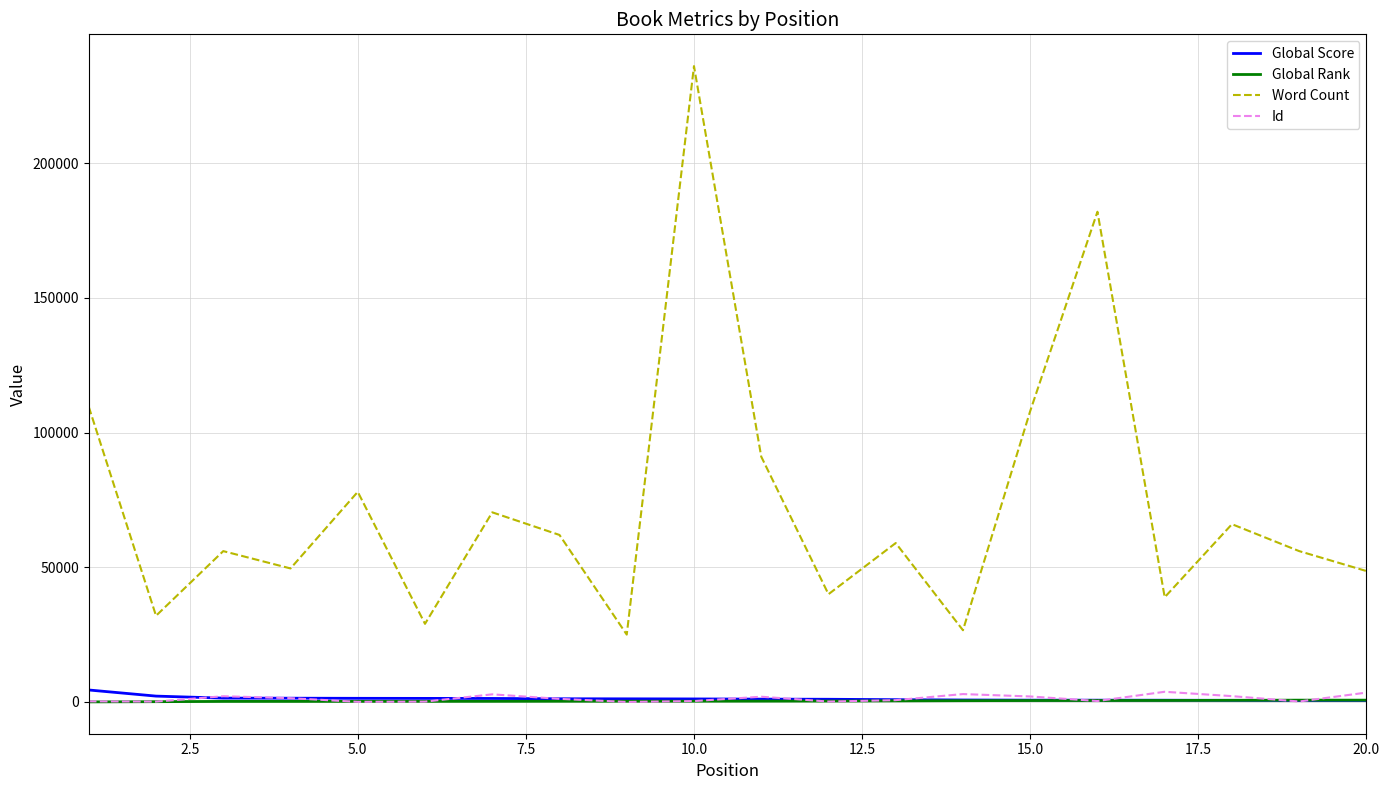

What is the greatest value displayed?

236061